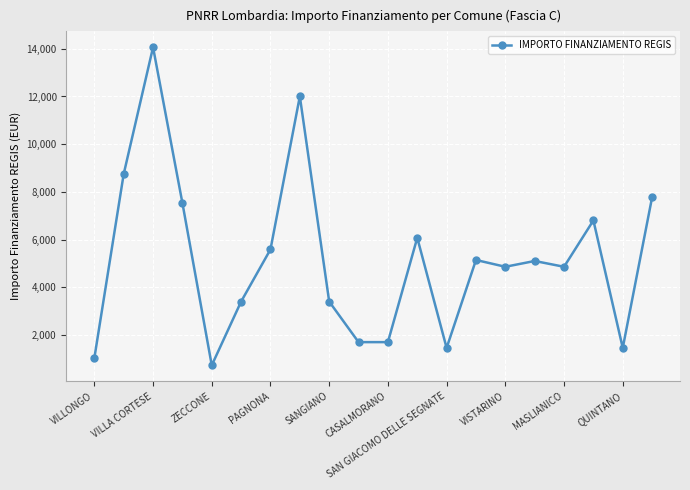

What is the average value?

5172